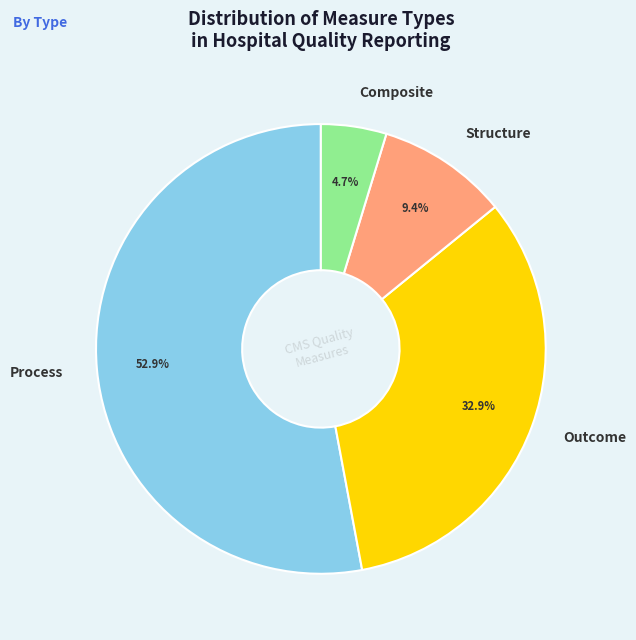

Count the number of slices in the pie.

4